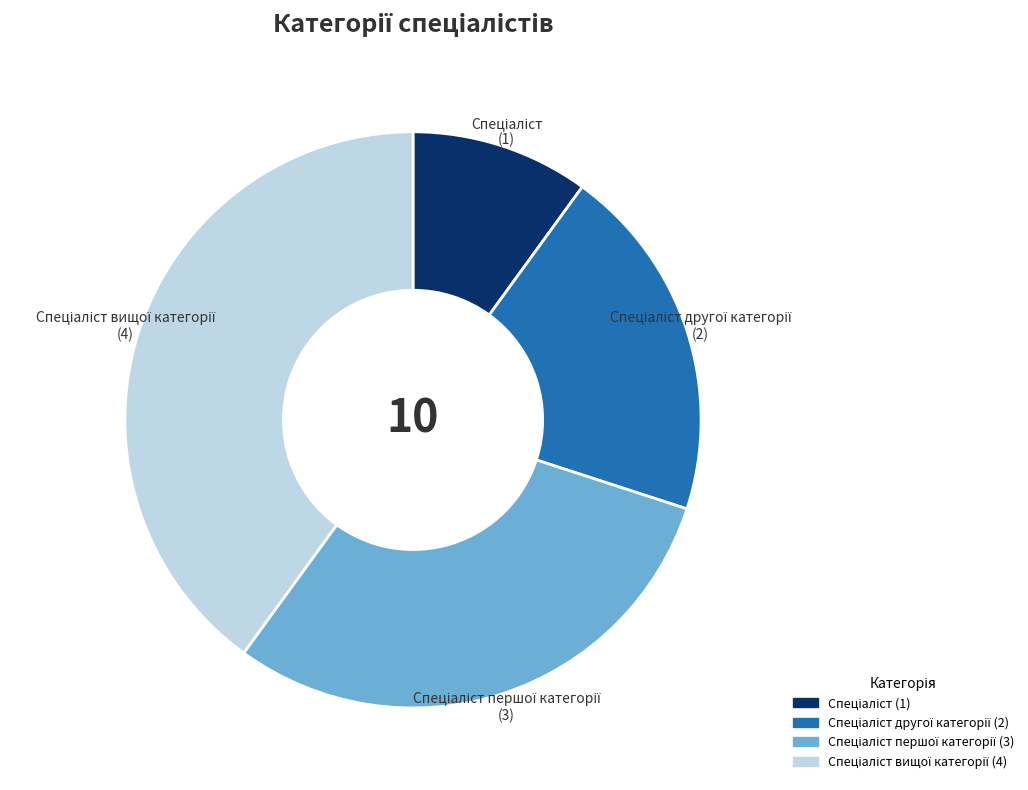

Count the number of slices in the pie.

4